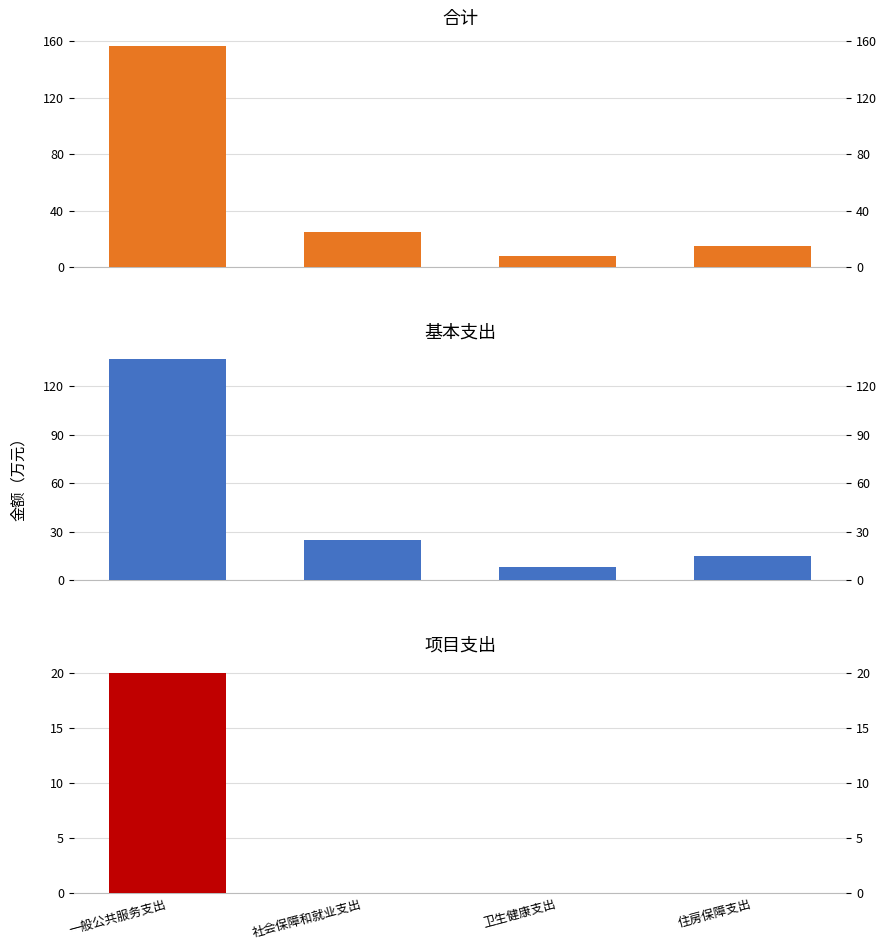

The value of 合计 at 一般公共服务支出 is 36.9. True or false?

False